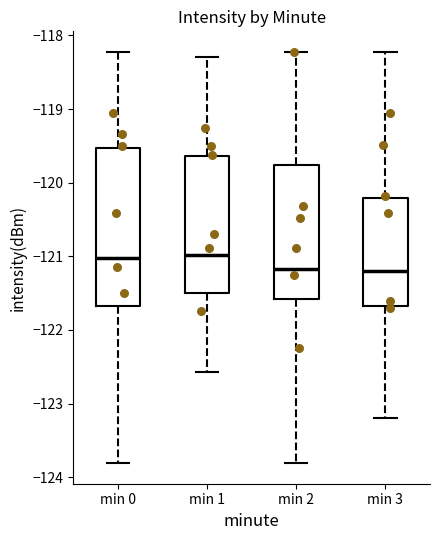

Comparing the boxes themselves (not the whiskers), which one is the tallest?

min 0